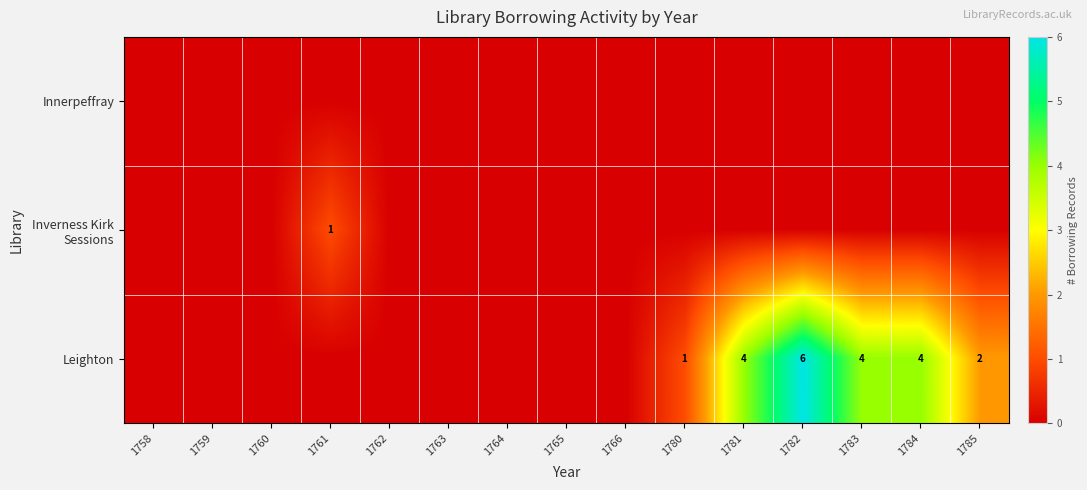

The Leighton series shows 4 at 1783. True or false?

True